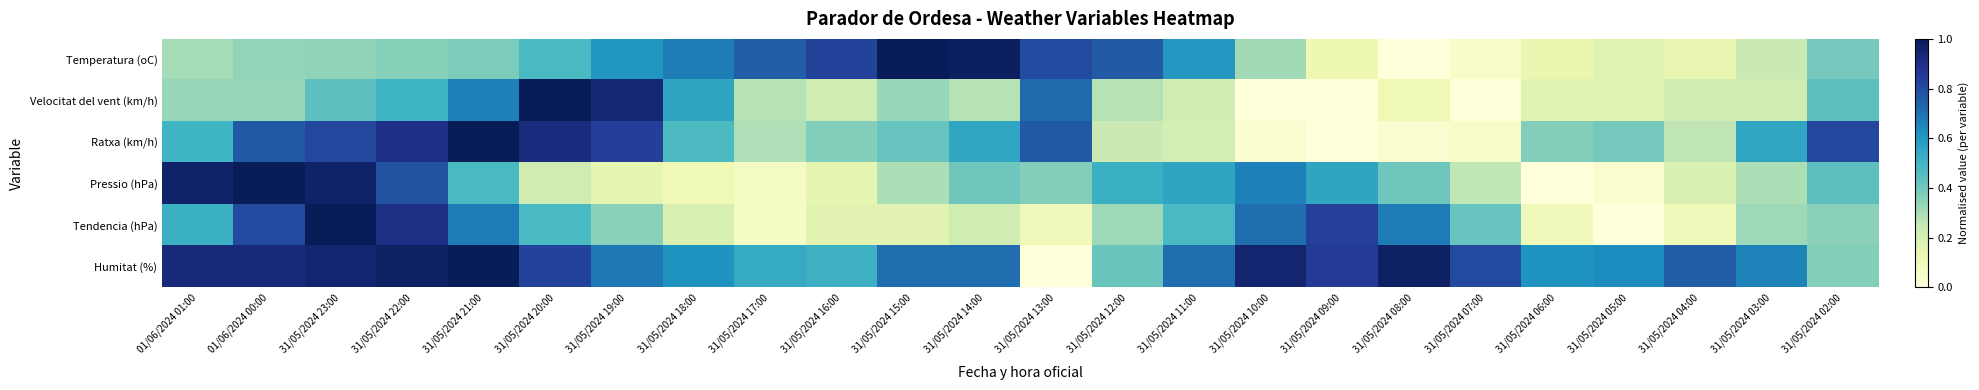

Which label corresponds to the largest value in the chart?

31/05/2024 15:00